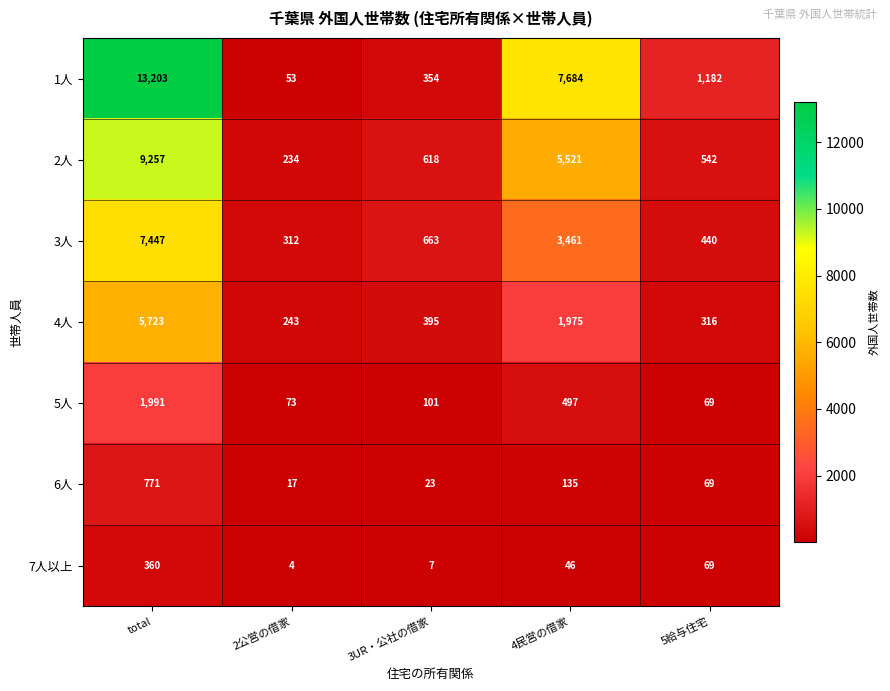

At how many categories does at least one series exceed 12345?

1